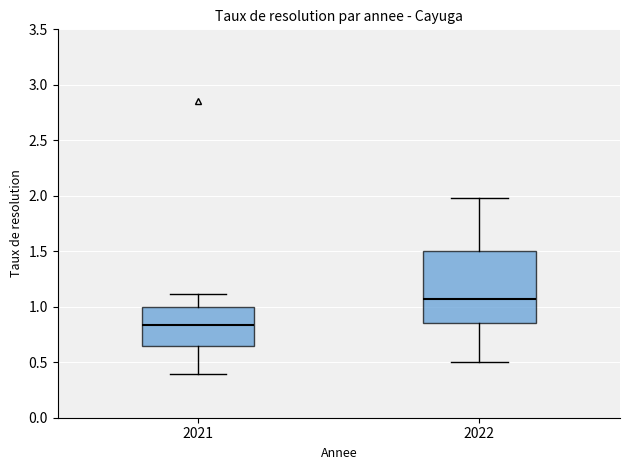

Which box's median line is the lowest?

2021